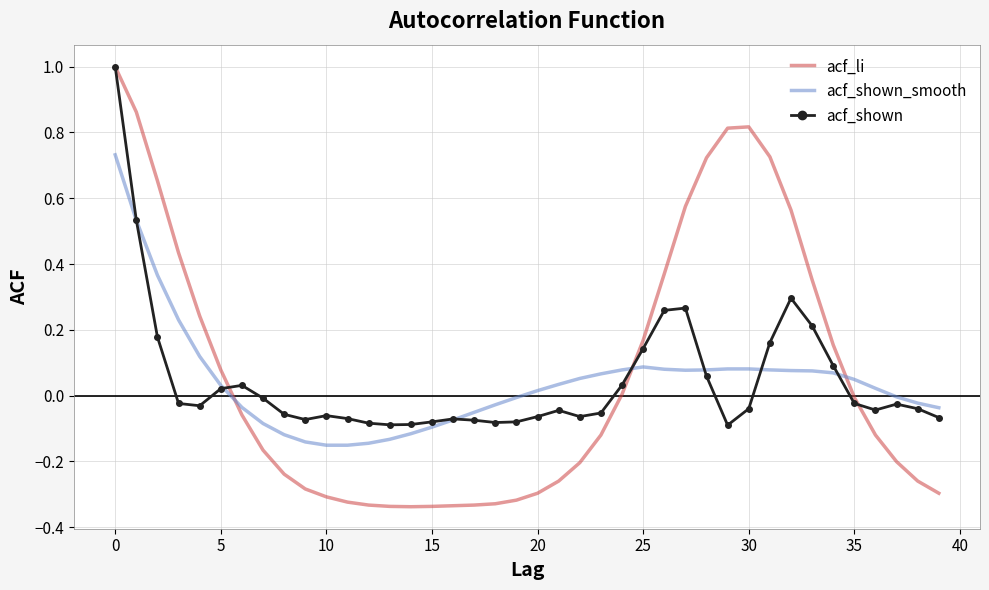

Which series has the largest range (max minus min)?

acf_li